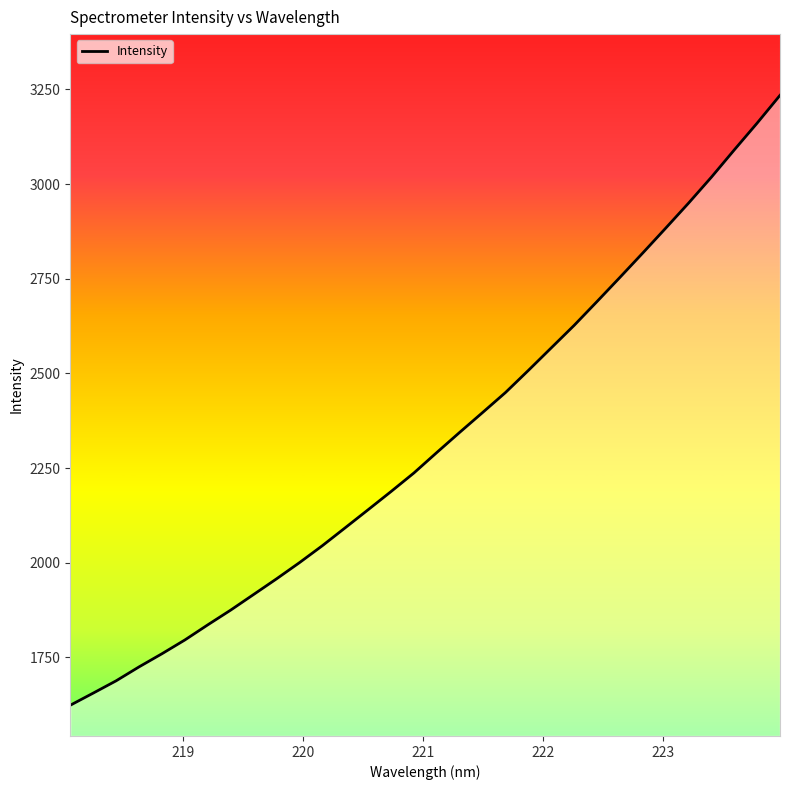

What is the difference between the maximum and minimum values?

1610.9